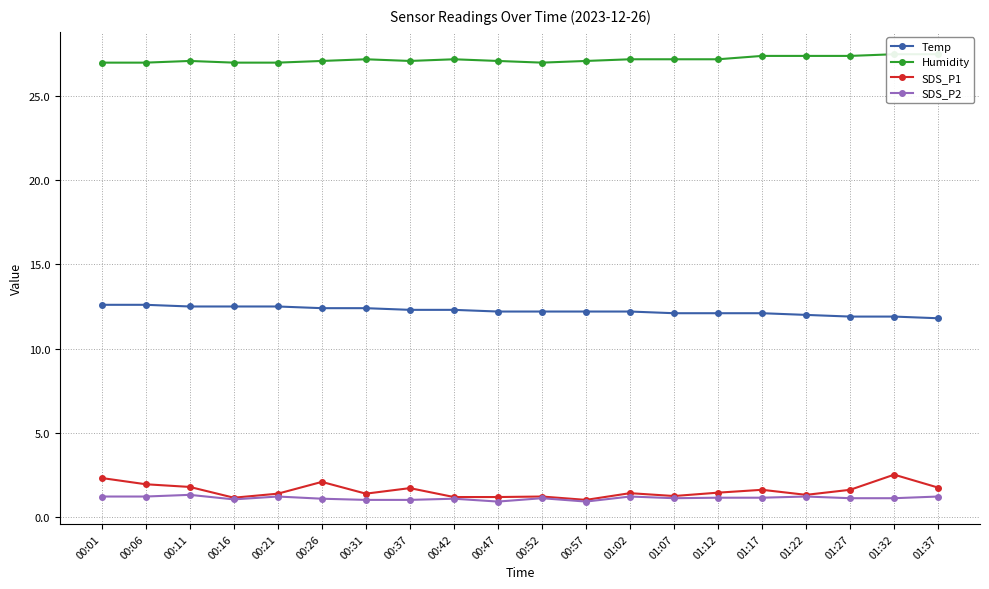

In SDS_P1, how many points are higher than both neighbors (excluding endpoints)?

6